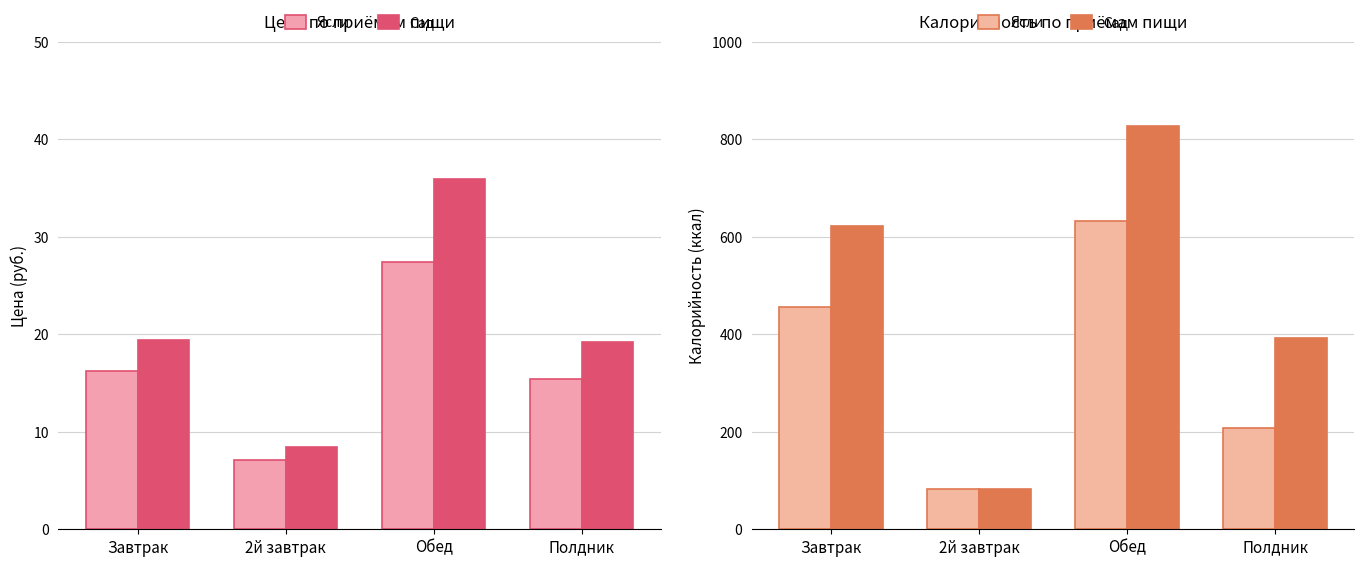

At which category is the sum across all series the highest?

Обед